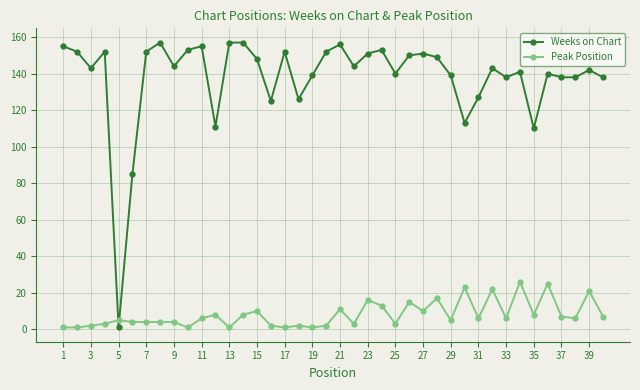

True or false: Peak Position has more than 0 points higher than both neighbors.

True